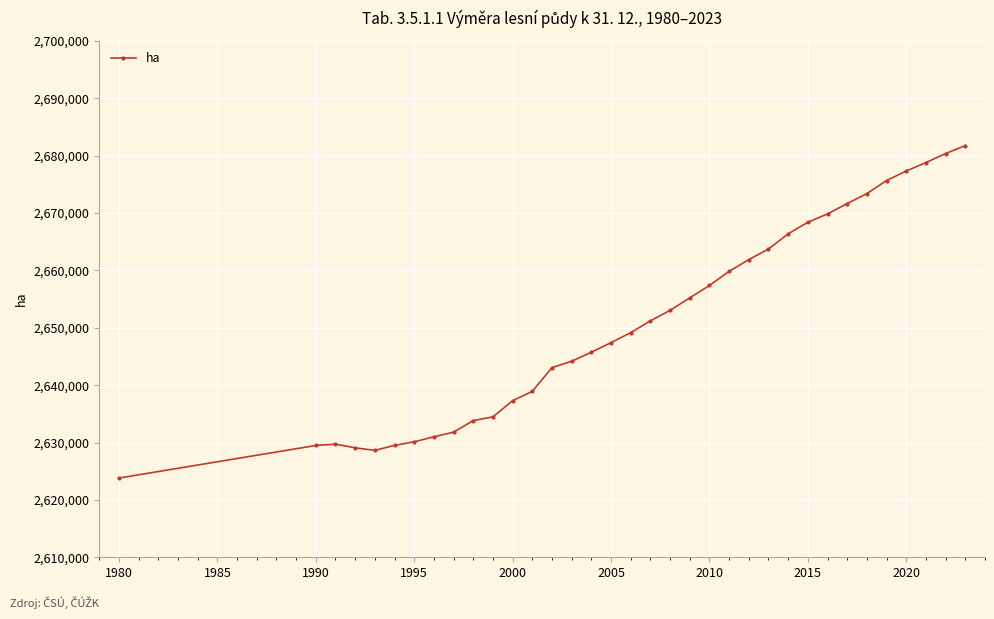

What is the value of the 32nd point from the left?

2677329.0